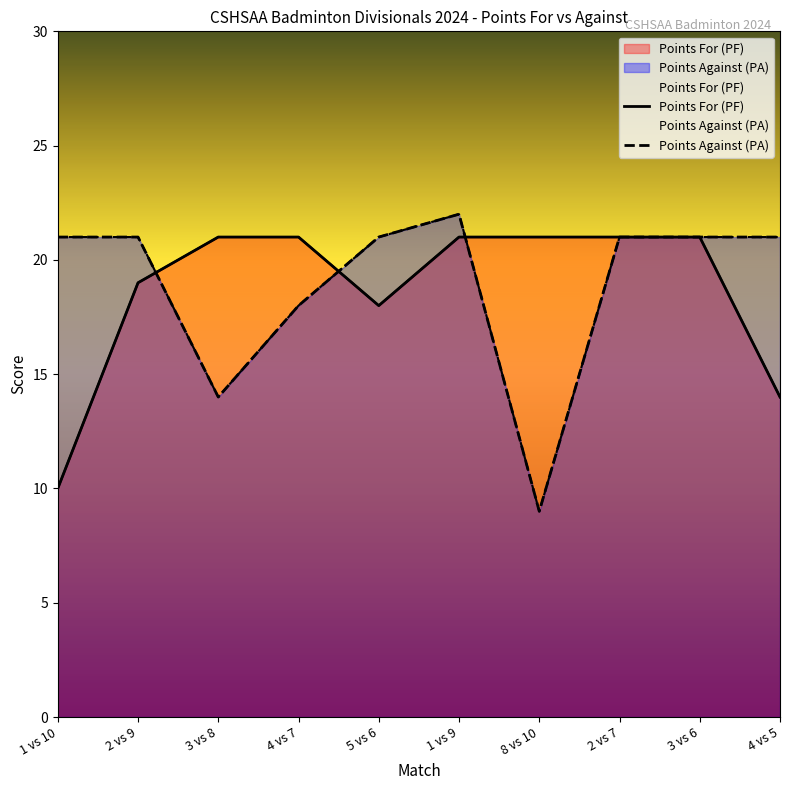

What is the difference between the Points For (PF) values at 2 vs 9 and 1 vs 10?

9